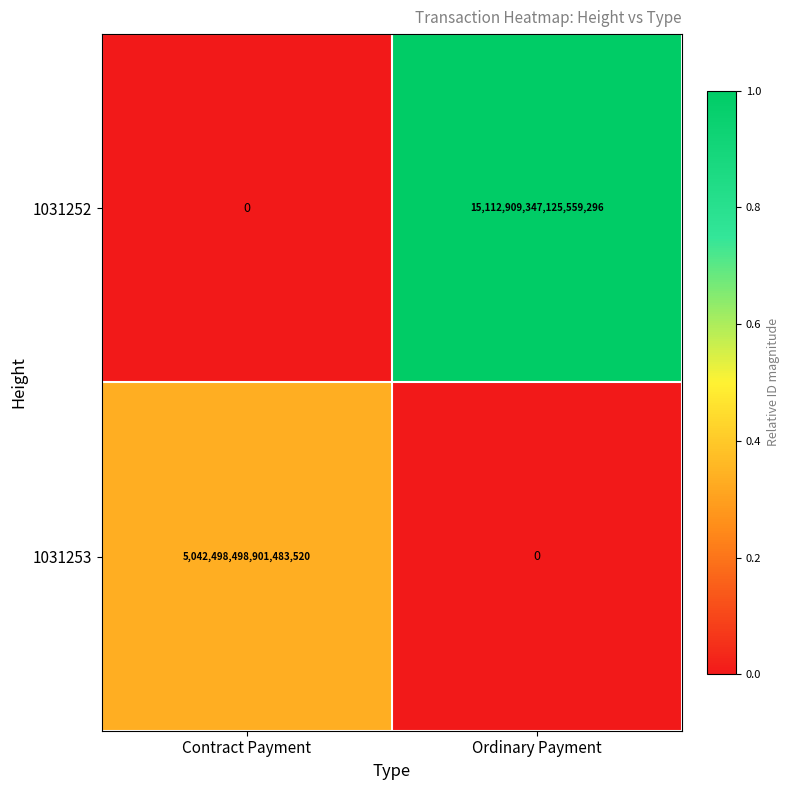

How many values in 1031252 are above zero?

1